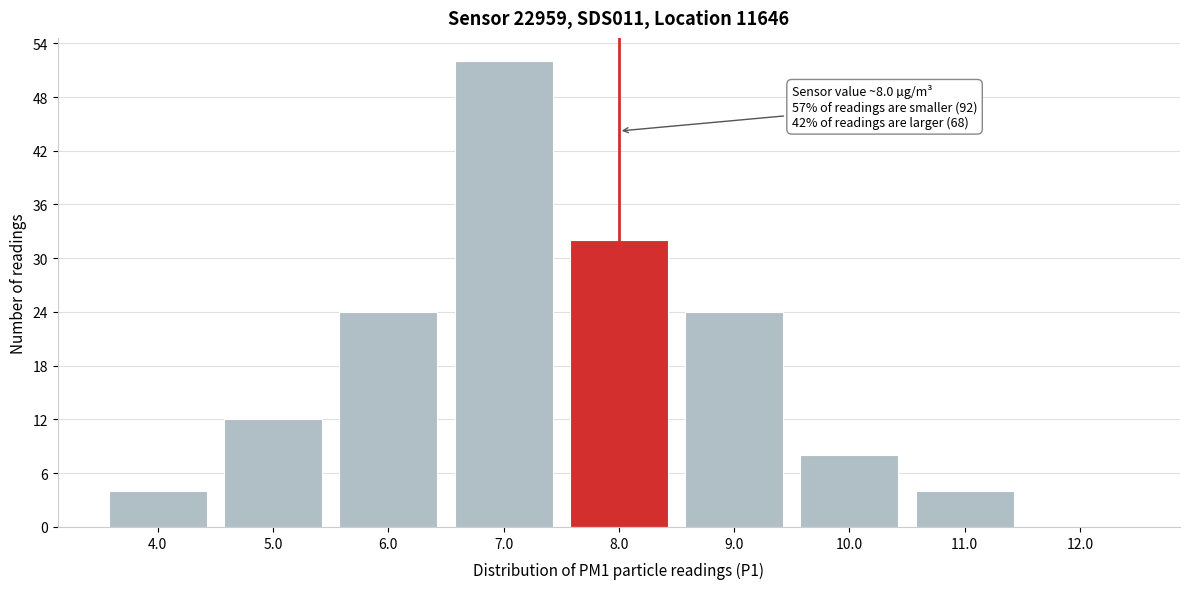

Reading right to left, list all the values displayed in this chart.

12.0=0	11.0=4	10.0=8	9.0=24	8.0=32	7.0=52	6.0=24	5.0=12	4.0=4